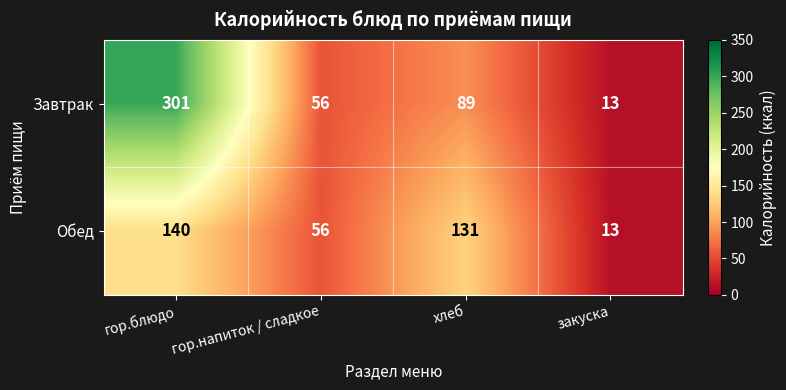

Is it true that Обед equals 51 at хлеб?

False